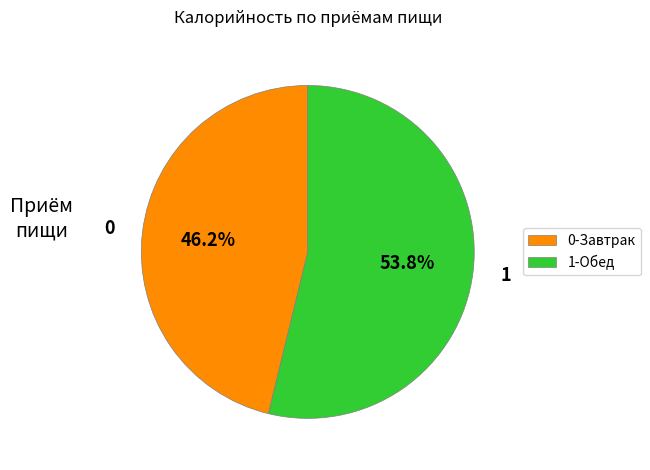

How many segments does this pie chart have?

2